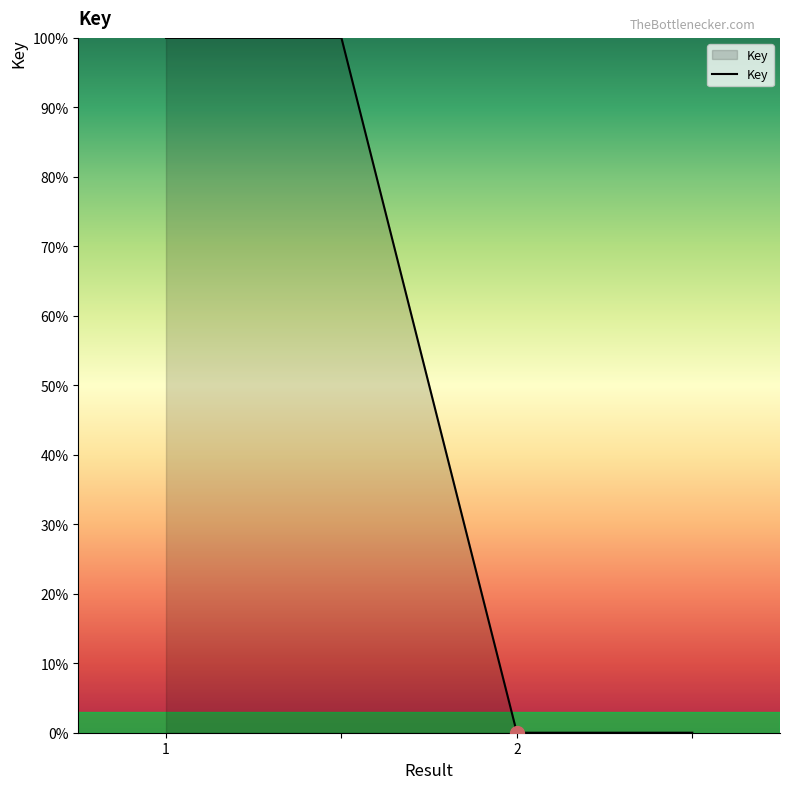

What is the maximum value shown in the chart?

100